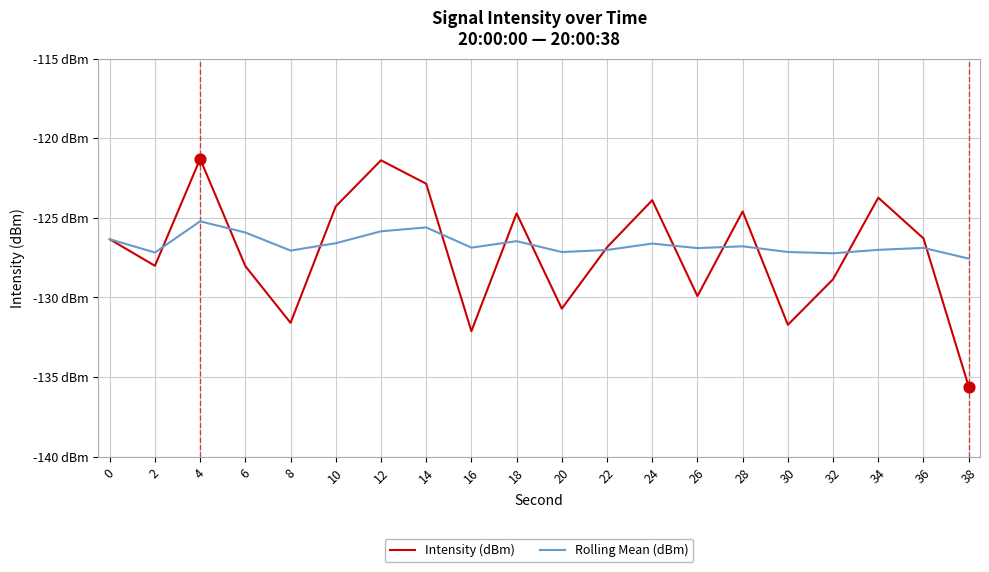

Is the value of Intensity (dBm) at 34 greater than the value of Rolling Mean (dBm) at 8?

Yes